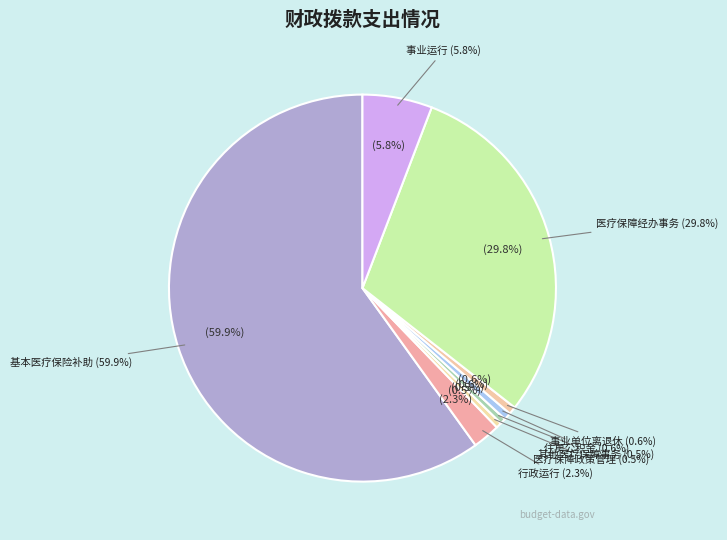

How many slices are in this pie chart?

8